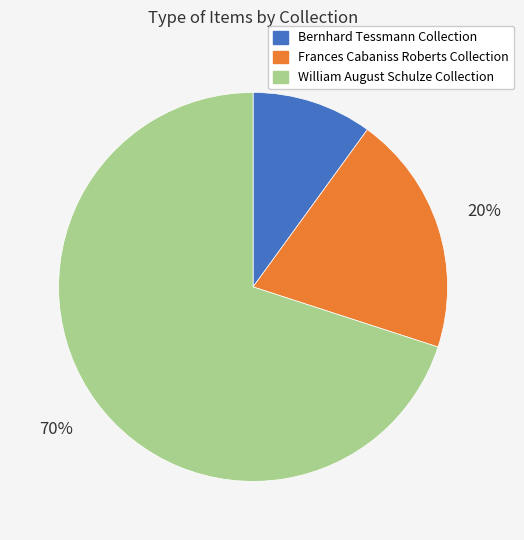

What is the smallest slice in the pie chart?

Bernhard Tessmann Collection